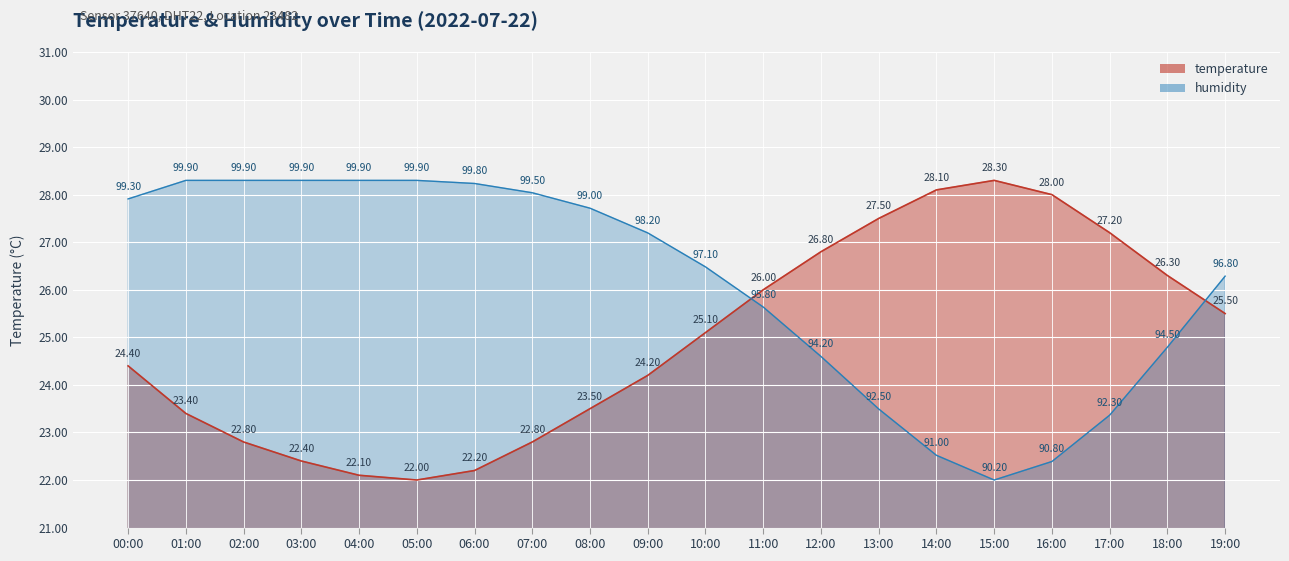

What is the difference between the humidity values at 16:00 and 12:00?

2.2